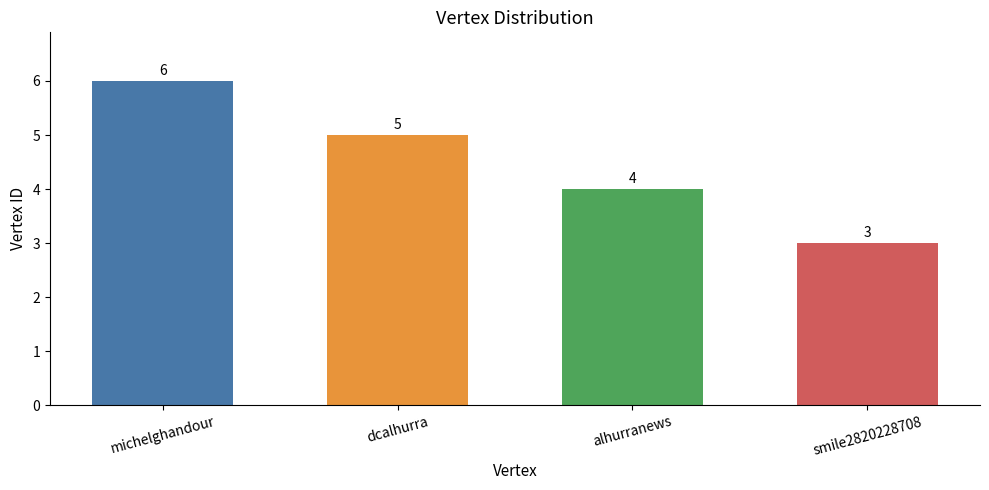

How many bars are there in total?

4